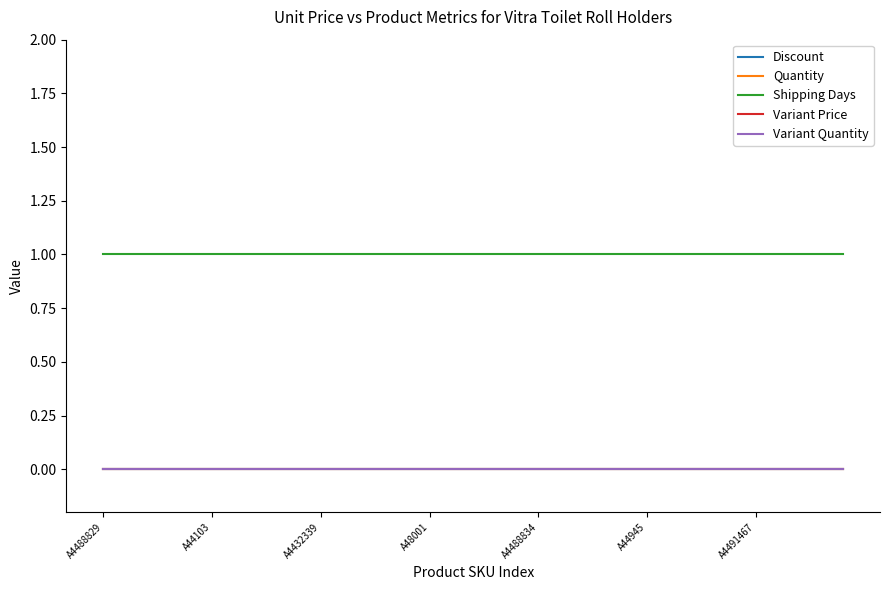

Does the chart display data point markers on the line(s)?

No